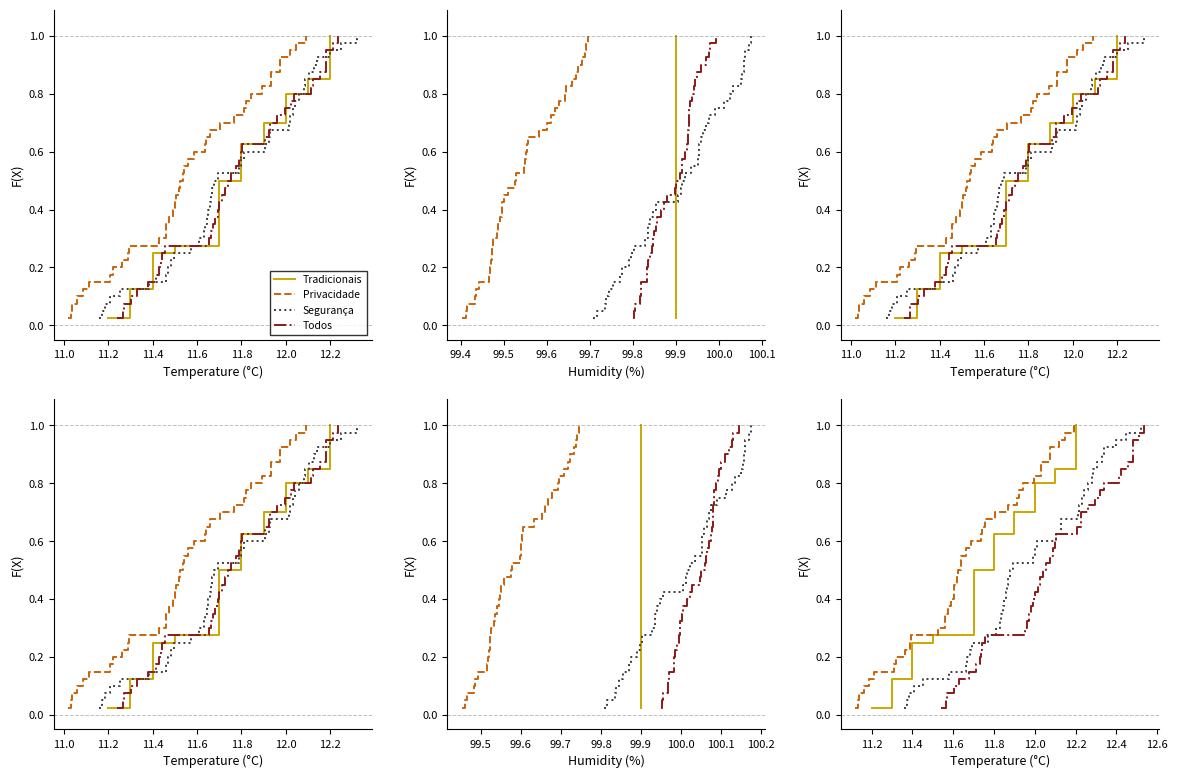

Is it true that Tradicionais equals 0.9 at 11.8?

False